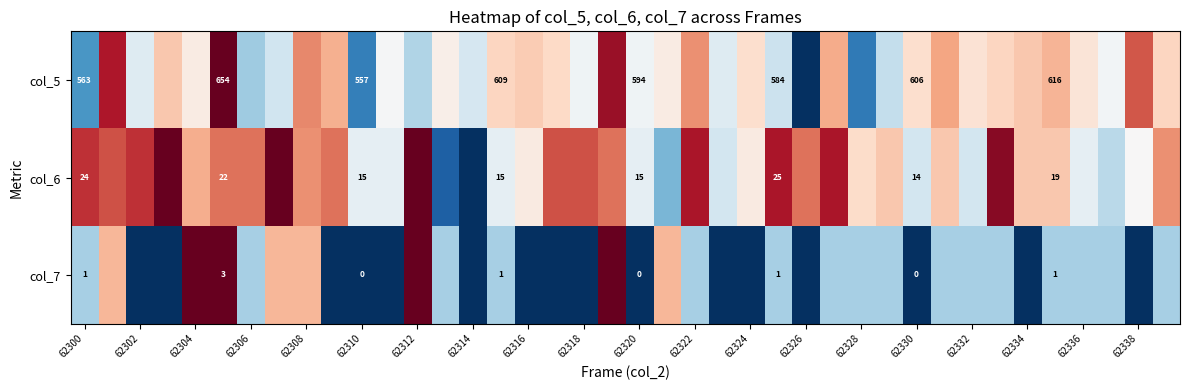

Is the value of col_6 at 62330 greater than the value of col_7 at 62330?

Yes